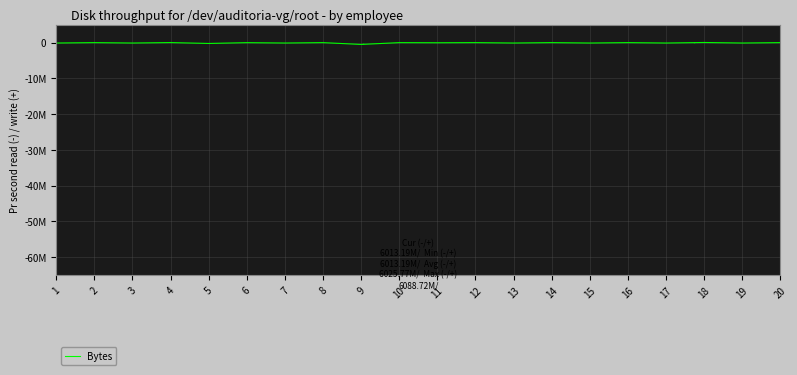

List the labels in order of value, smallest first.

9, 5, 1, 3, 7, 13, 15, 17, 19, 11, 6, 2, 8, 10, 12, 14, 16, 20, 4, 18